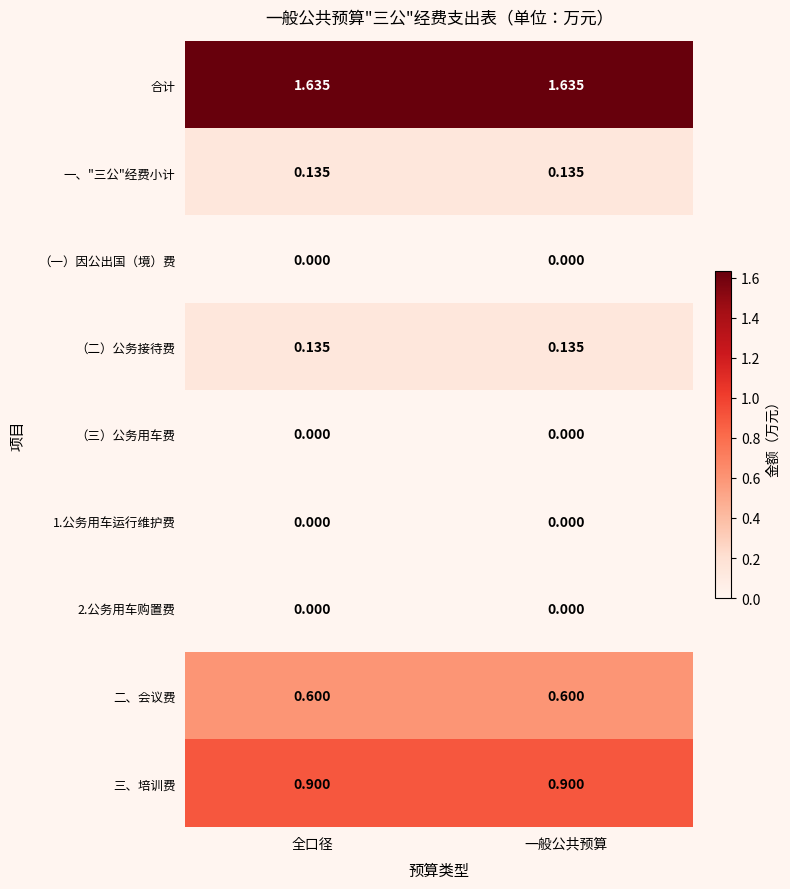

Which series has the largest total across all categories?

合计